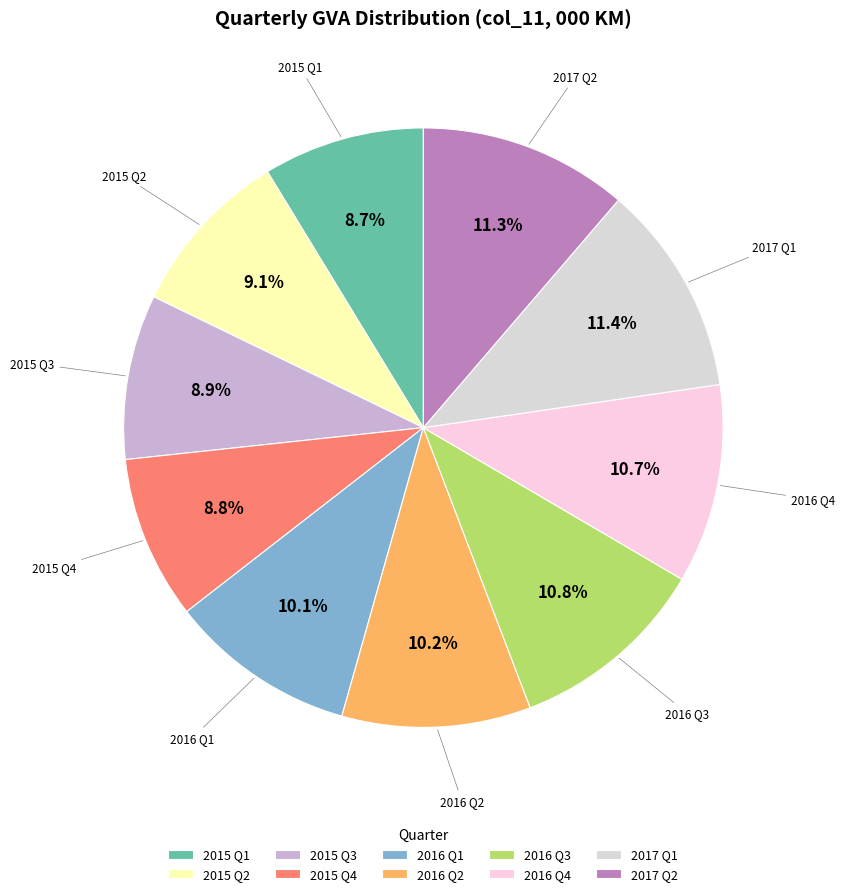

Count the number of slices in the pie.

10